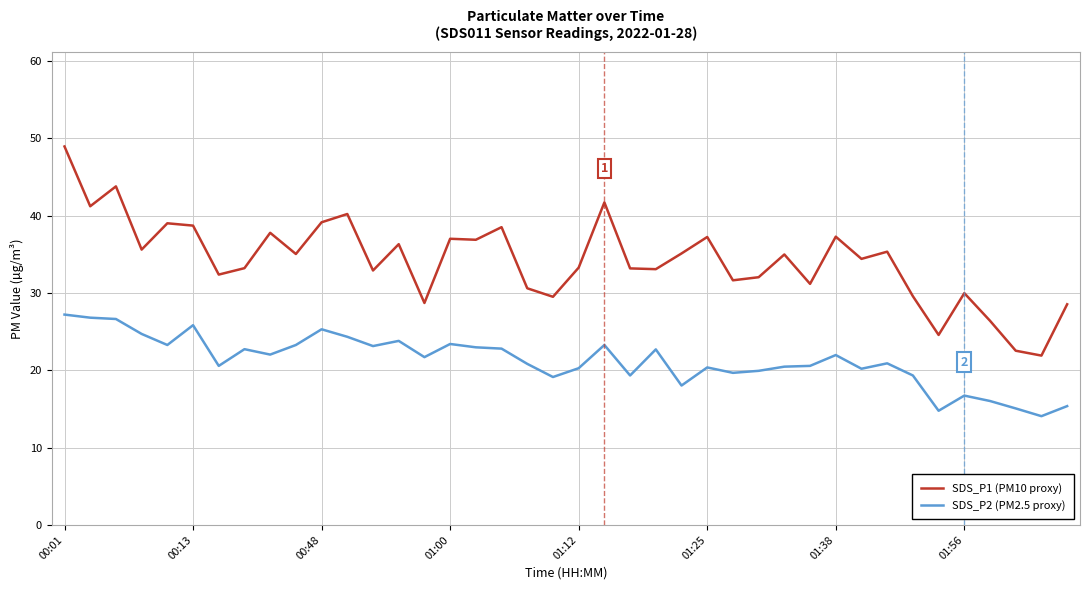

Which series has the widest spread of values?

SDS_P1 (PM10 proxy)